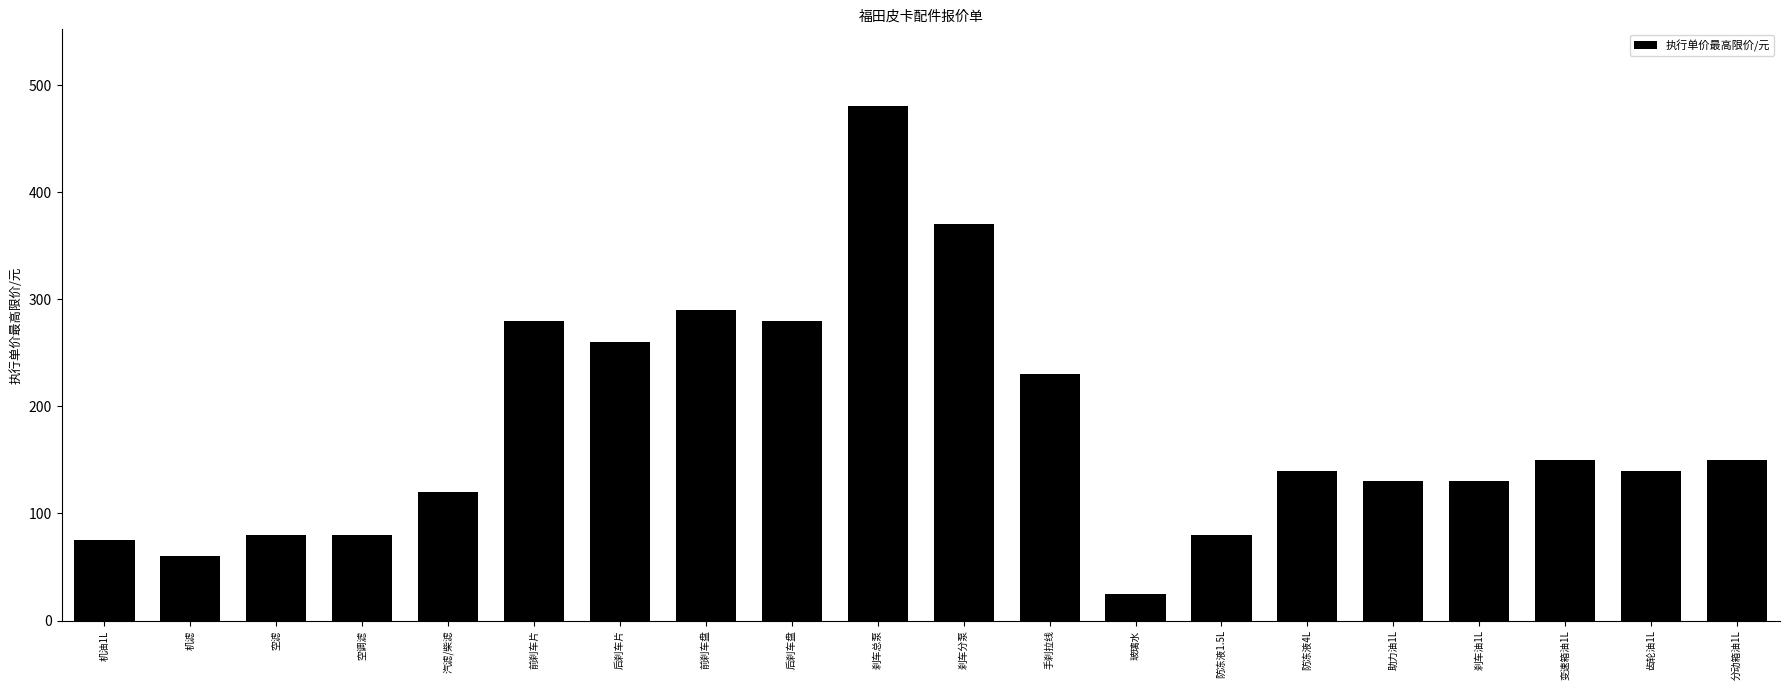

How many data points does each series have?

20